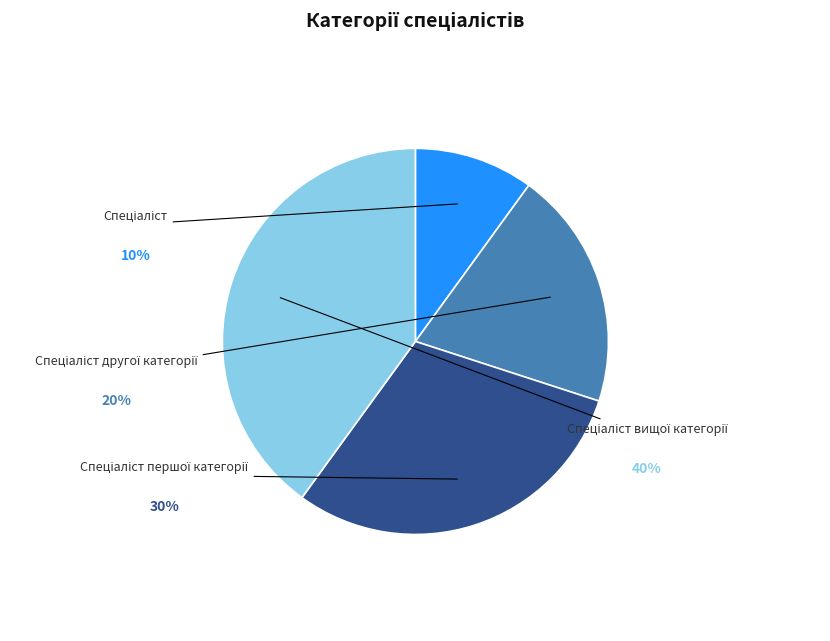

How many segments does this pie chart have?

4